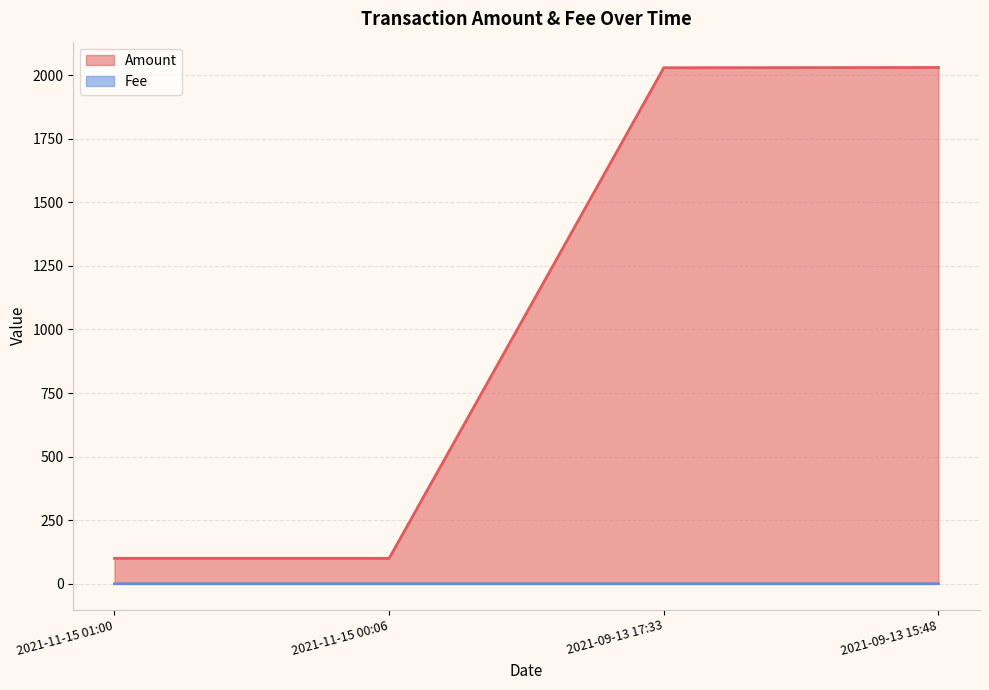

What are all the series names shown in the legend?

Amount, Fee